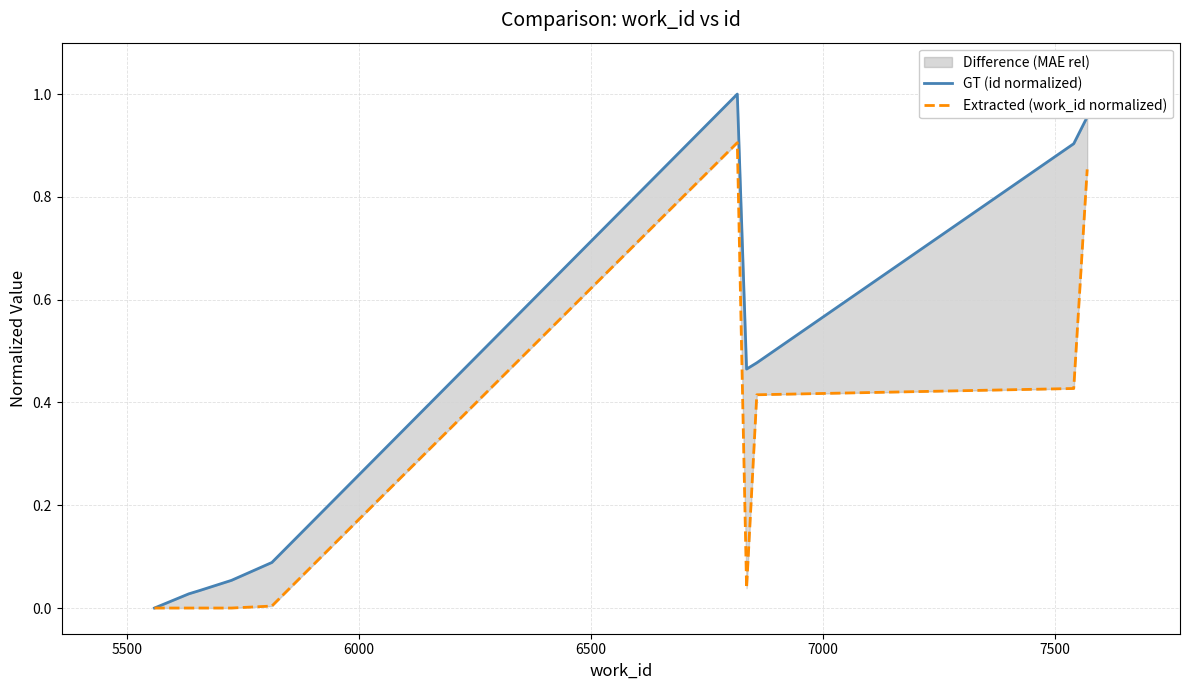

True or false: Extracted (work_id normalized) and GT (id normalized) cross at least once.

False